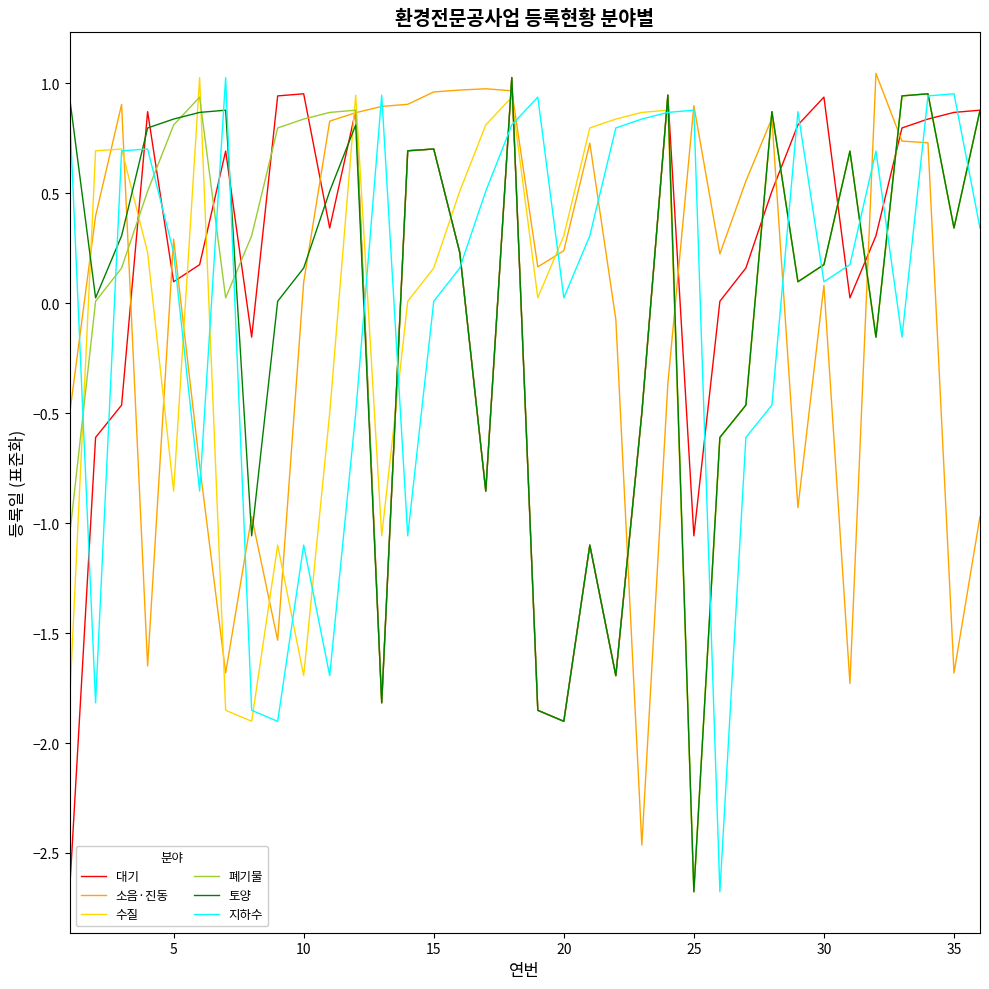

How many lines are shown in the chart?

6